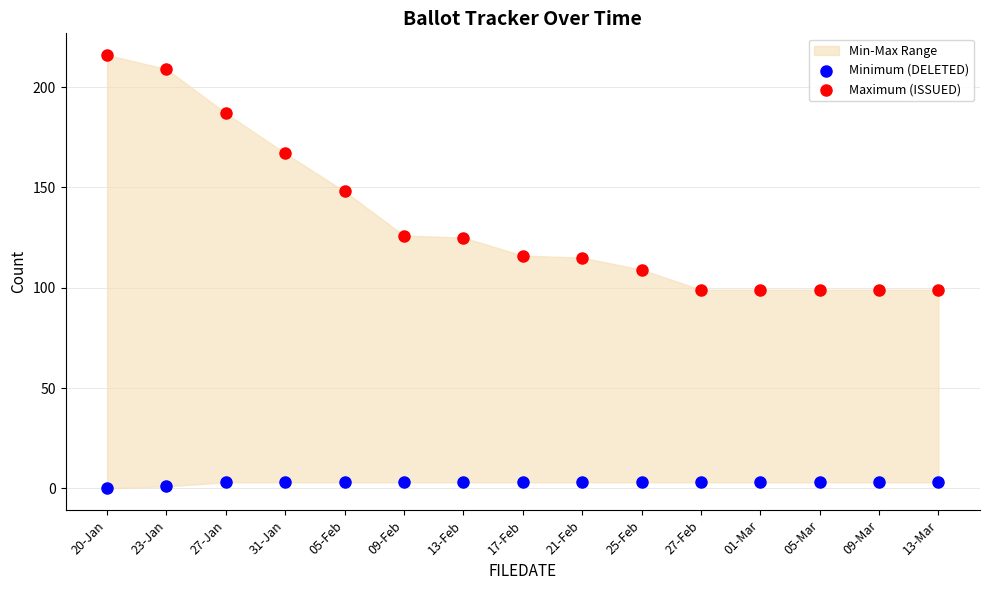

Across all data points, what is the range of Y values (max minus min)?

216